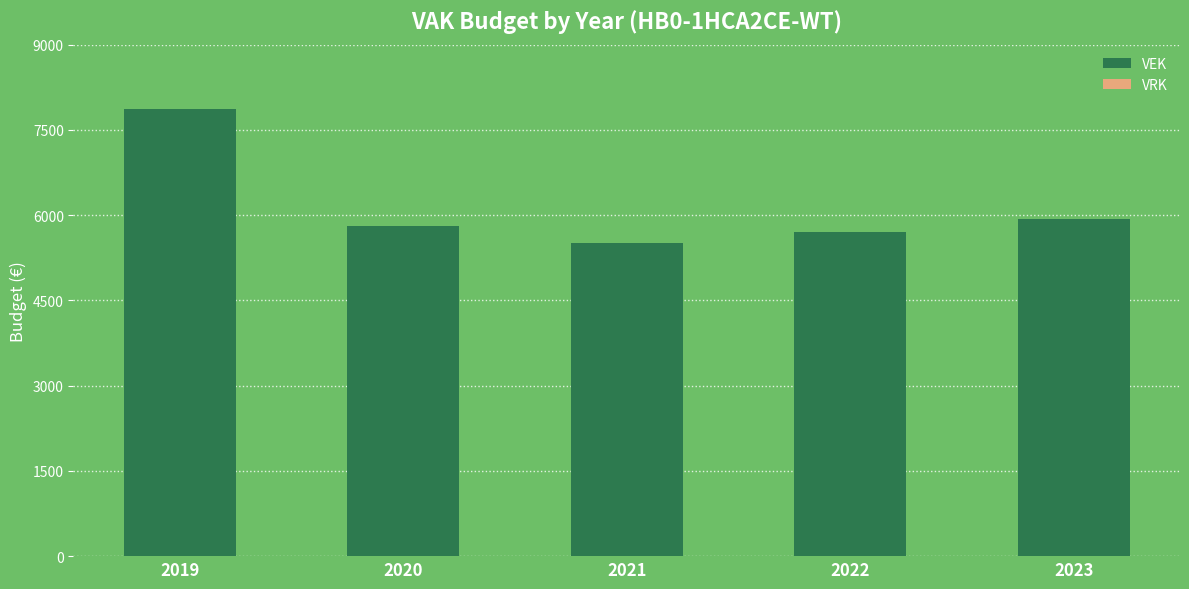

Between 2020 and 2022, which is larger?

2020